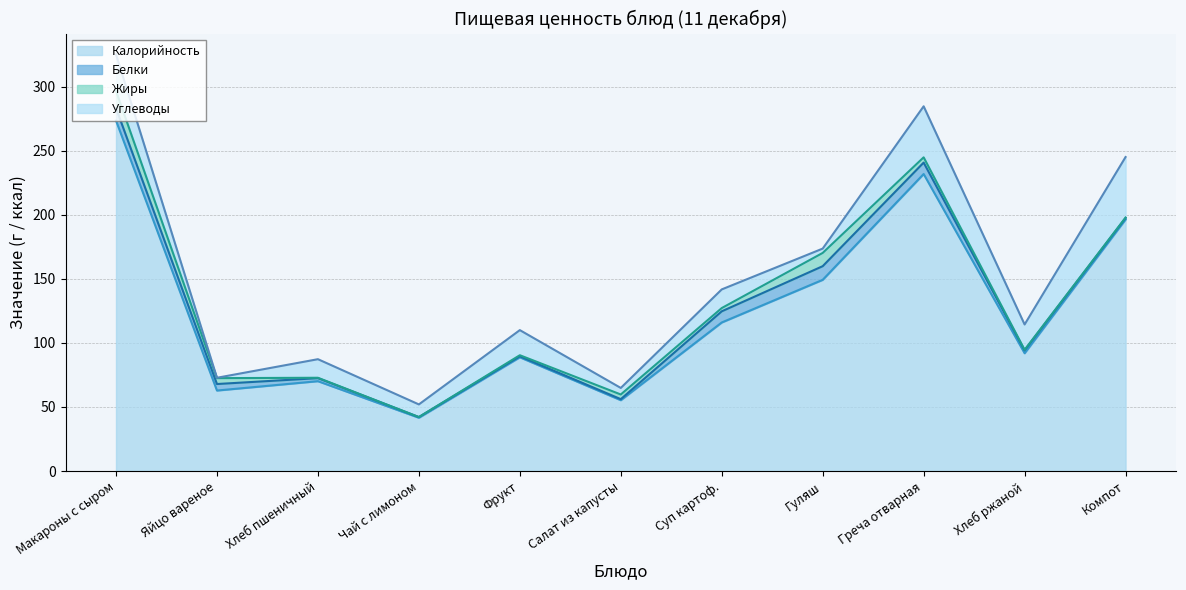

What position from the left is Гуляш?

8